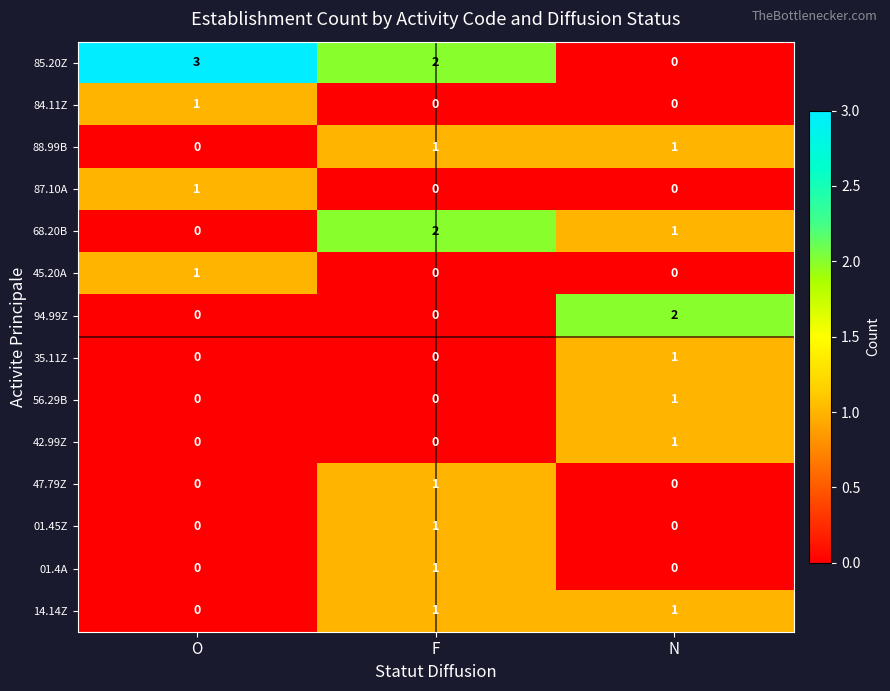

What is the difference between the highest and lowest values at F?

2